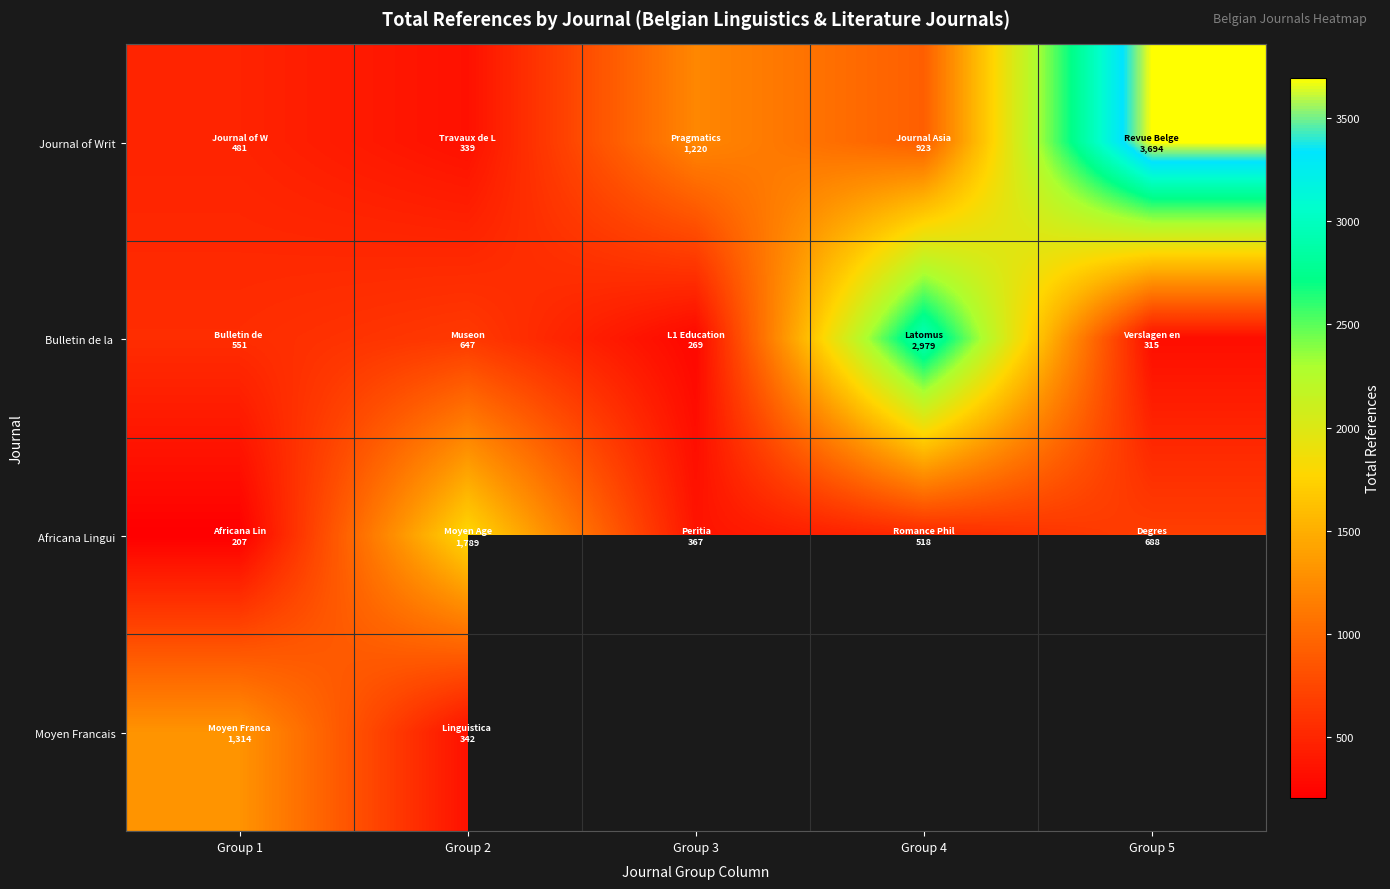

What is the sum of the Journal of Writ values at Group 1 and Group 5?

4175.0